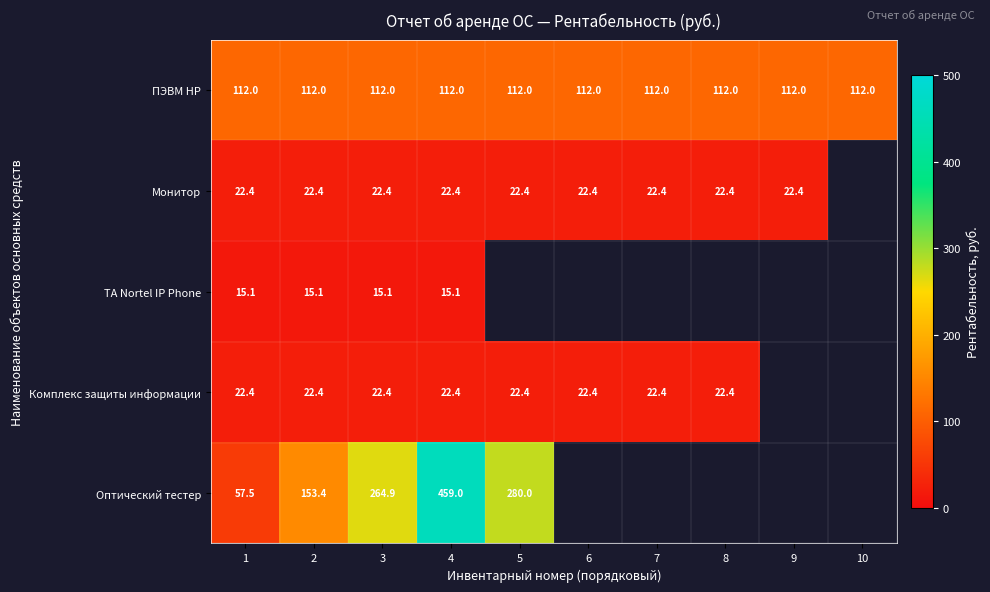

The value of Оптический тестер at 4 is 620.5. True or false?

False